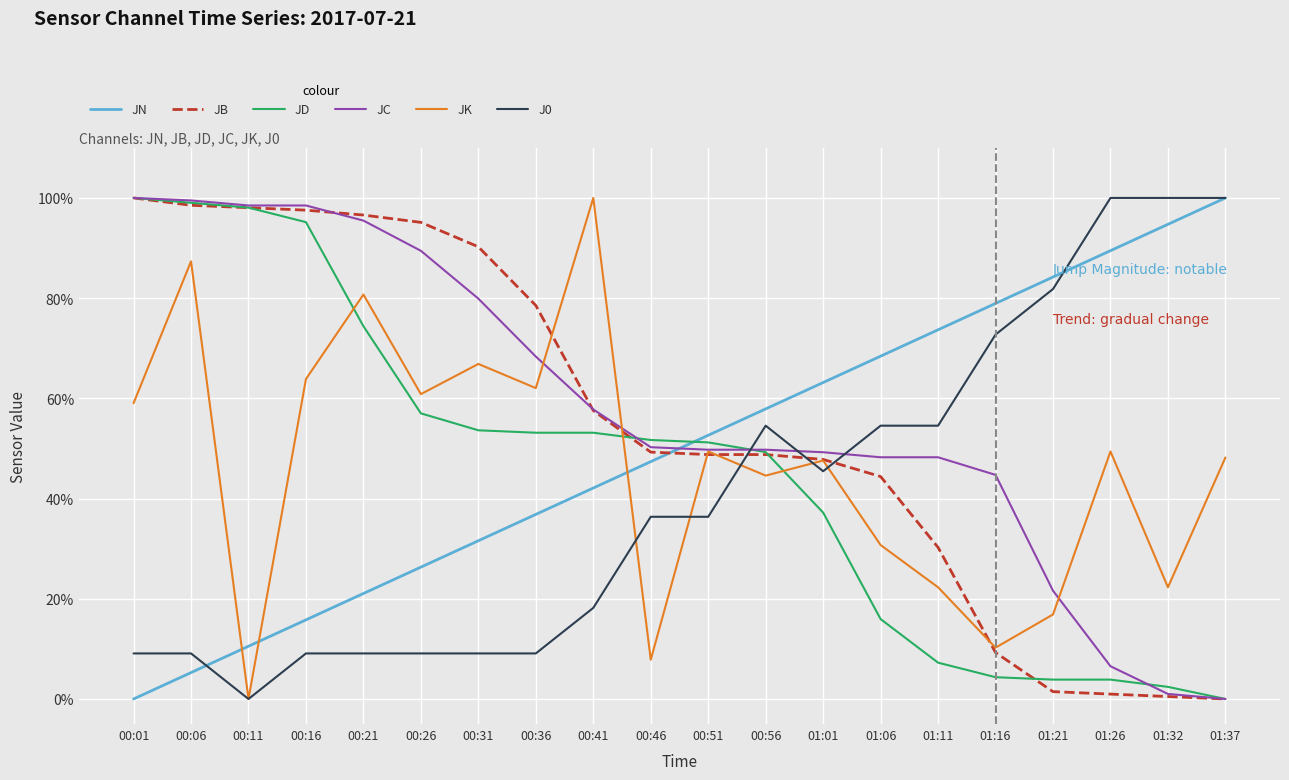

After their last crossing, which series has the higher values: JN or JB?

JN